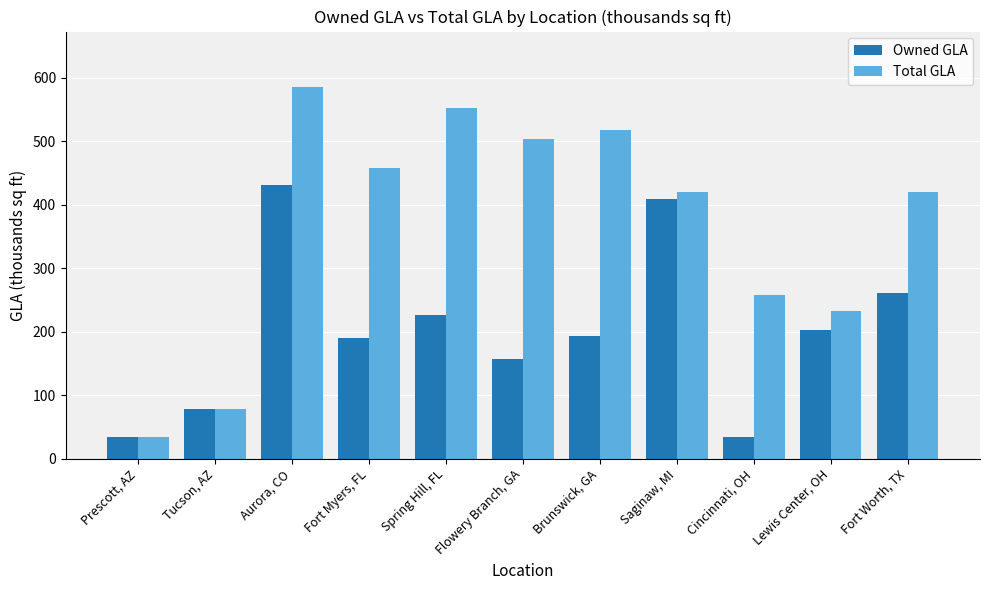

Which series changed the most between Fort Myers, FL and Fort Worth, TX?

Owned GLA